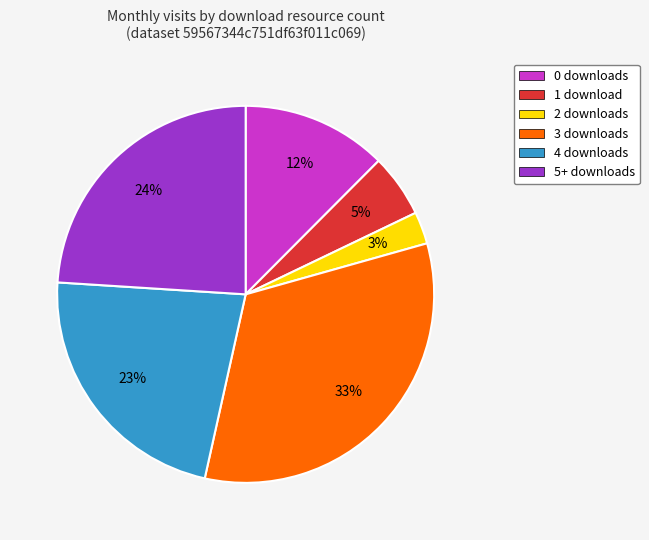

Does 0 downloads represent more than half of the total?

No